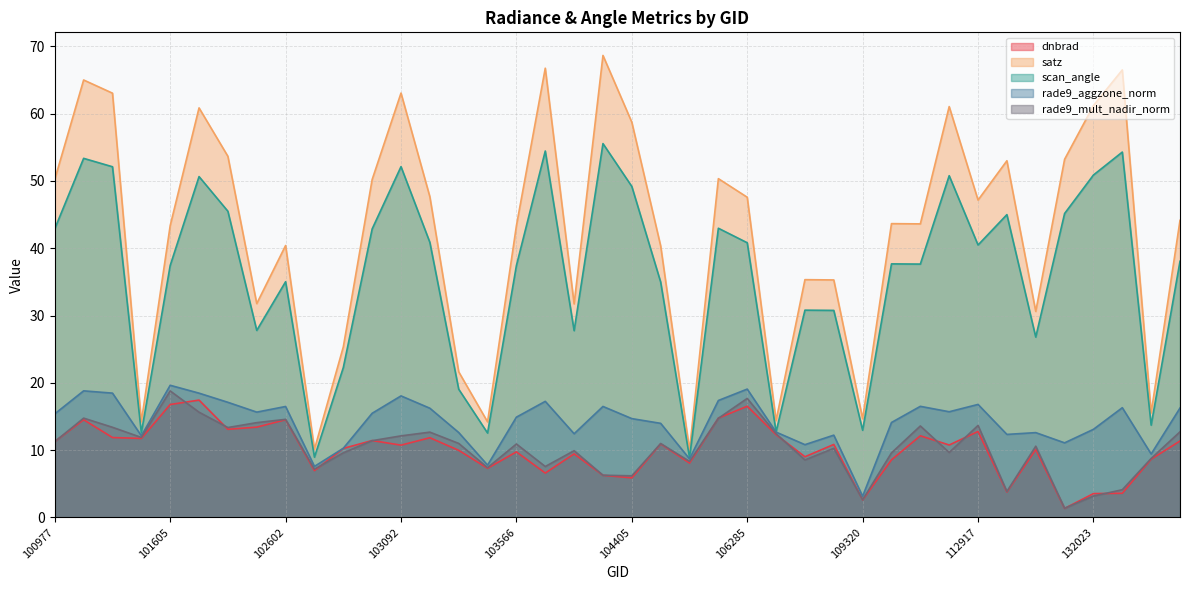

Reading left to right, what are all the values shown in this chart?

dnbrad: 11.3	14.5	11.9	11.7	16.8	17.4	13.1	13.4	14.5	7.0	10.3	11.4	10.7	11.8	10.0	7.3	9.7	6.6	9.4	6.3	5.9	10.9	8.1	14.8	16.5	12.3	9.0	10.8	2.6	8.6	12.1	10.8	12.8	3.8	10.1	1.3	3.5	3.6	8.7	11.4
satz: 50.2	65.0	63.0	14.2	43.4	60.9	53.7	31.8	40.4	10.1	25.3	50.2	63.1	47.7	21.6	14.2	43.3	66.8	31.7	68.7	58.7	40.3	10.0	50.3	47.6	14.4	35.3	35.3	14.7	43.7	43.6	61.1	47.2	53.0	30.6	53.2	61.2	66.5	15.5	44.1
scan_angle: 42.9	53.4	52.1	12.6	37.4	50.6	45.5	27.8	35.0	9.0	22.3	42.9	52.1	40.9	19.1	12.5	37.4	54.4	27.8	55.6	49.2	35.0	8.9	43.0	40.8	12.7	30.8	30.8	12.9	37.7	37.6	50.8	40.5	45.0	26.8	45.2	50.9	54.3	13.7	38.1
rade9_aggzone_norm: 15.4	18.8	18.5	12.1	19.6	18.5	17.1	15.6	16.5	7.6	10.3	15.5	18.1	16.2	12.6	7.8	14.9	17.2	12.4	16.5	14.7	14.0	8.7	17.4	19.1	12.7	10.8	12.2	3.1	14.1	16.5	15.7	16.8	12.3	12.6	11.1	13.1	16.3	9.4	16.3
rade9_mult_nadir_norm: 11.3	14.8	13.4	11.9	18.8	15.6	13.4	14.1	14.6	7.2	9.6	11.4	12.1	12.7	11.0	7.4	10.9	7.6	9.9	6.3	6.2	11.0	8.3	14.7	17.7	12.4	8.5	10.3	2.6	9.6	13.6	9.6	13.7	3.9	10.6	1.4	3.2	4.1	8.8	12.7